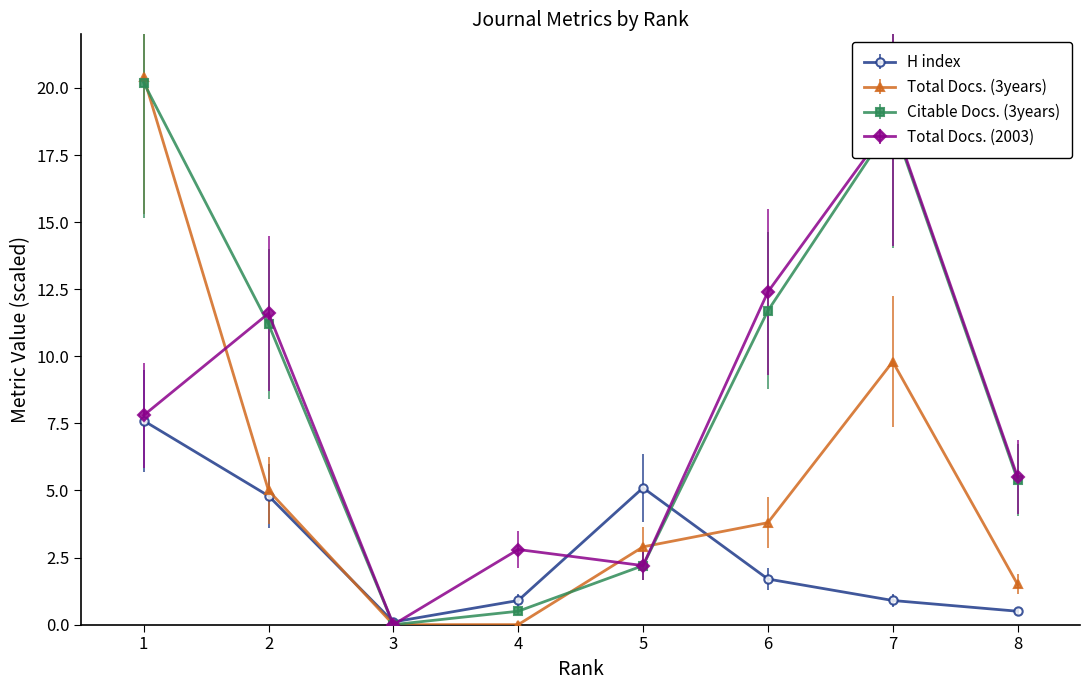

How many data points in Total Docs. (3years) are above 3?

4